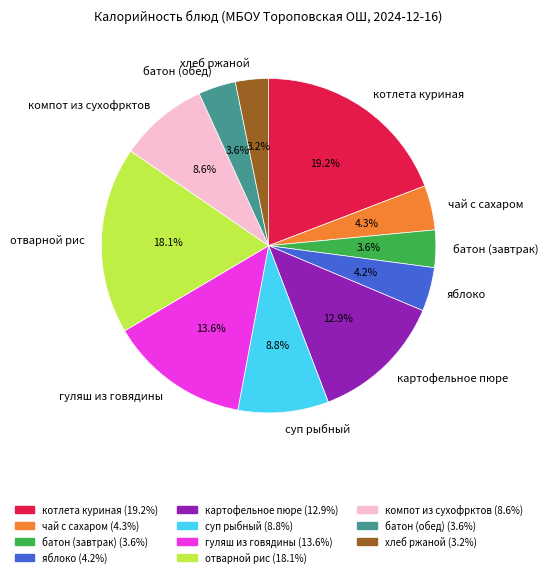

How many slices are in this pie chart?

11